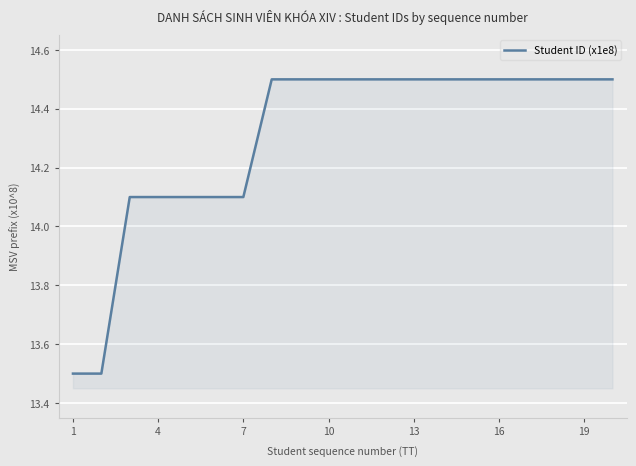

What is the smallest value displayed?

13.5